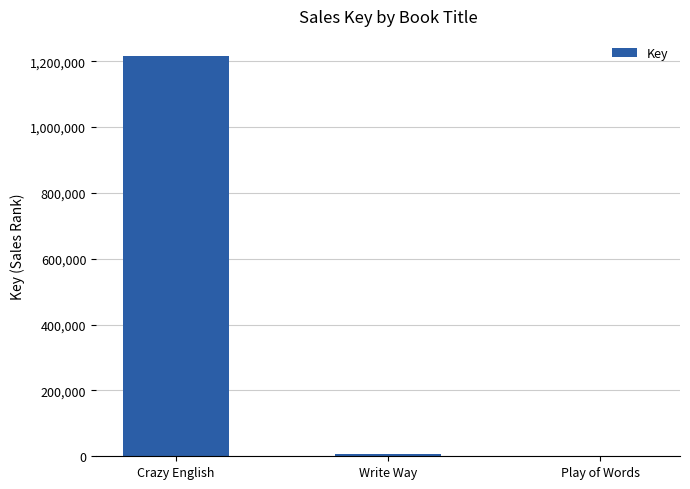

Where is the data nearest to the value 608303?

Write Way